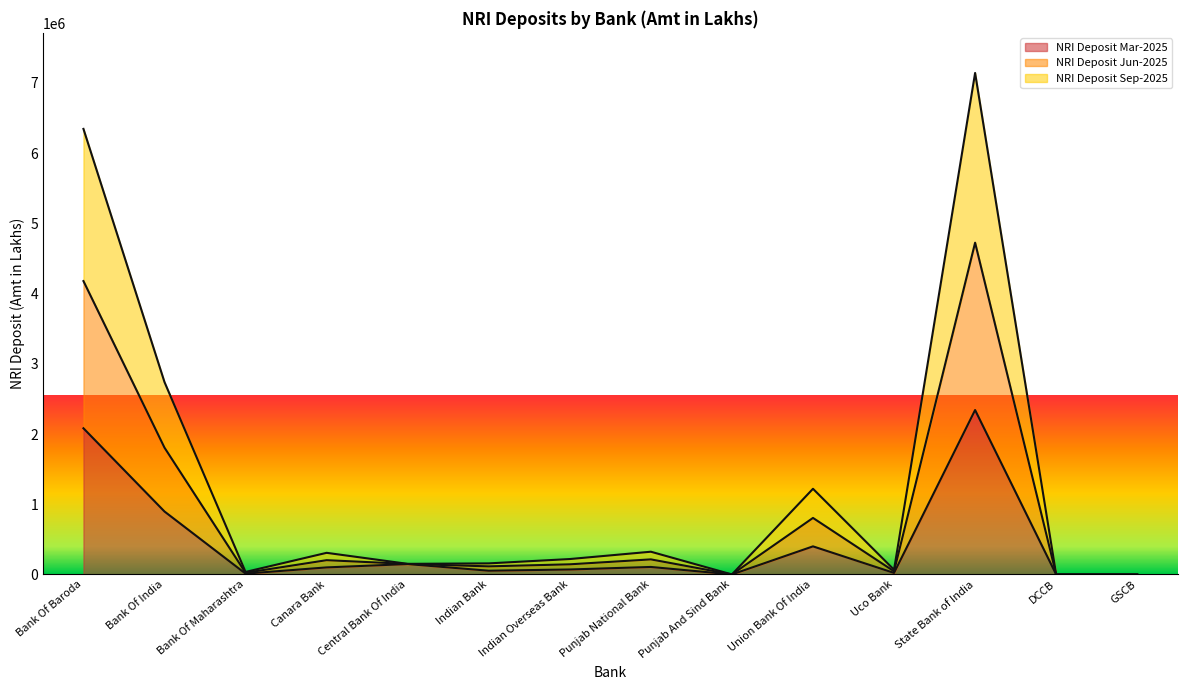

What is the label of the 8th point from the left?

Punjab National Bank